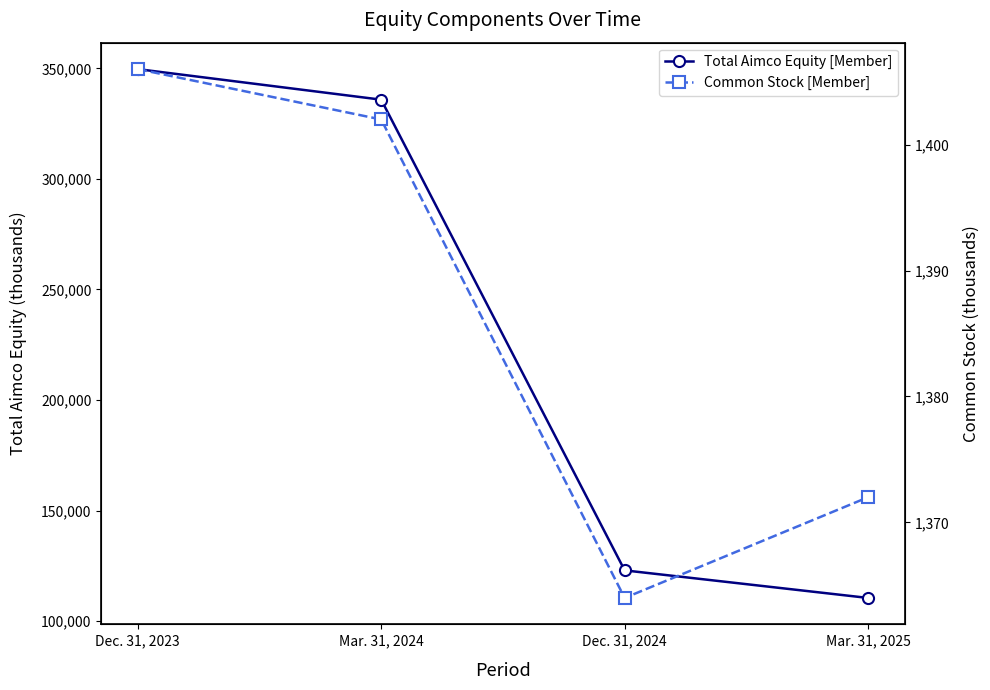

At how many categories does at least one series exceed 328766?

2